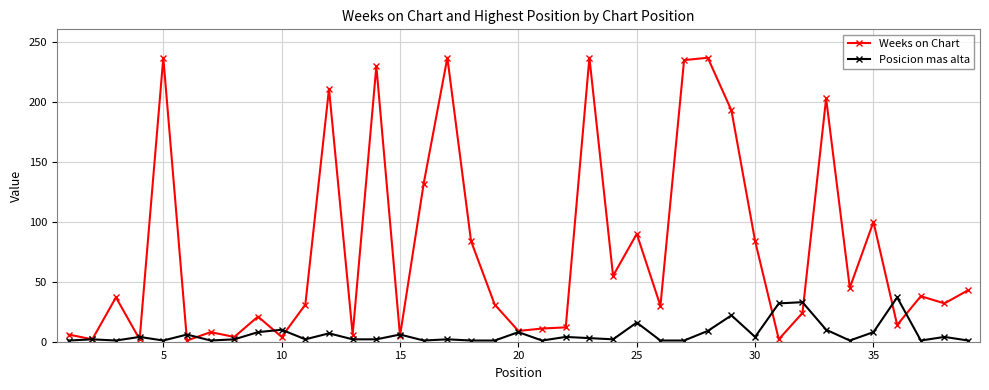

Which series has the widest spread of values?

Weeks on Chart